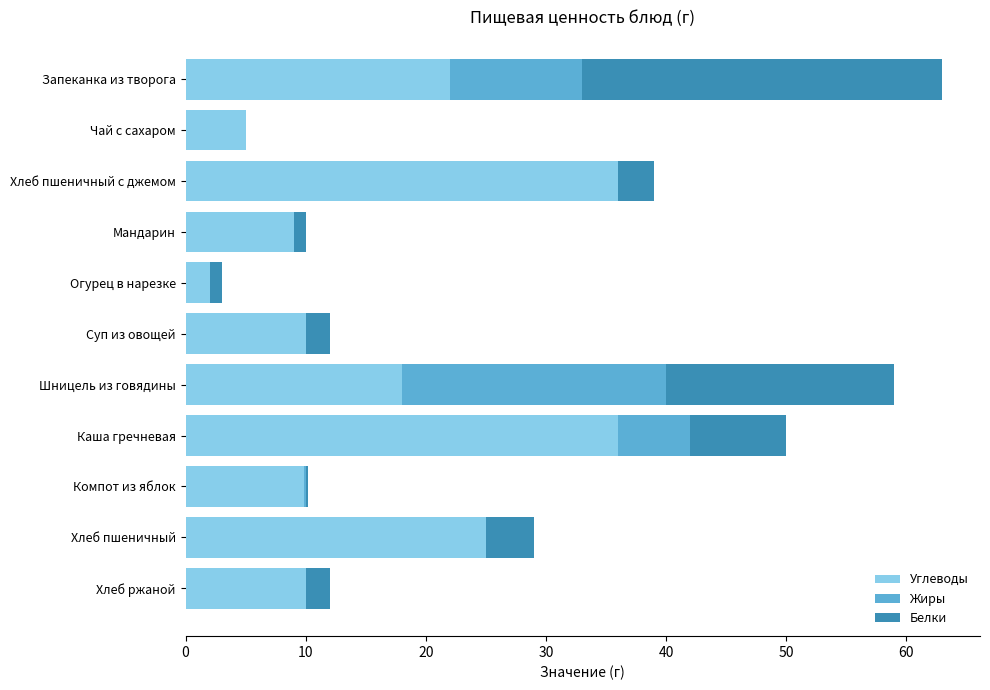

True or false: Углеводы has a value of 5.0 at Чай с сахаром.

True